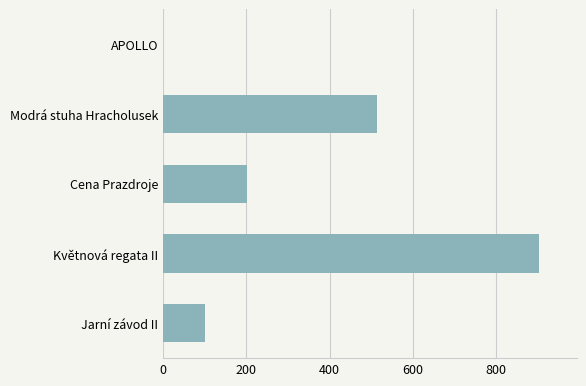

Which label corresponds to the largest value in the chart?

Květnová regata II